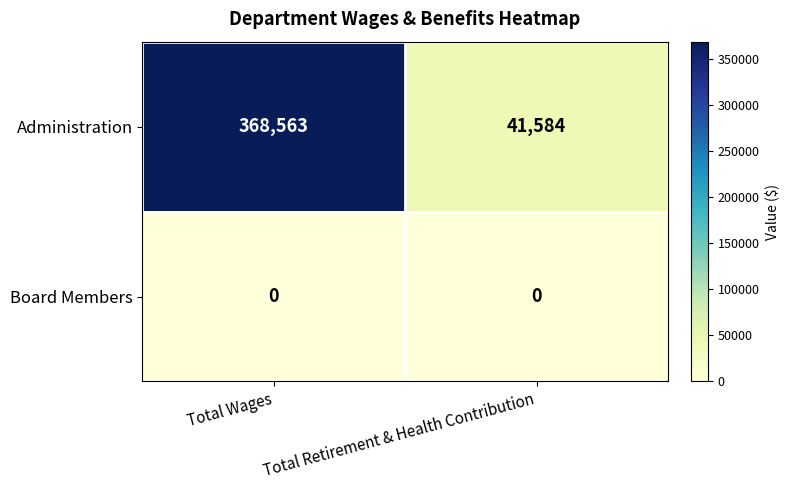

List the series in order of their peak value, highest first.

Administration, Board Members